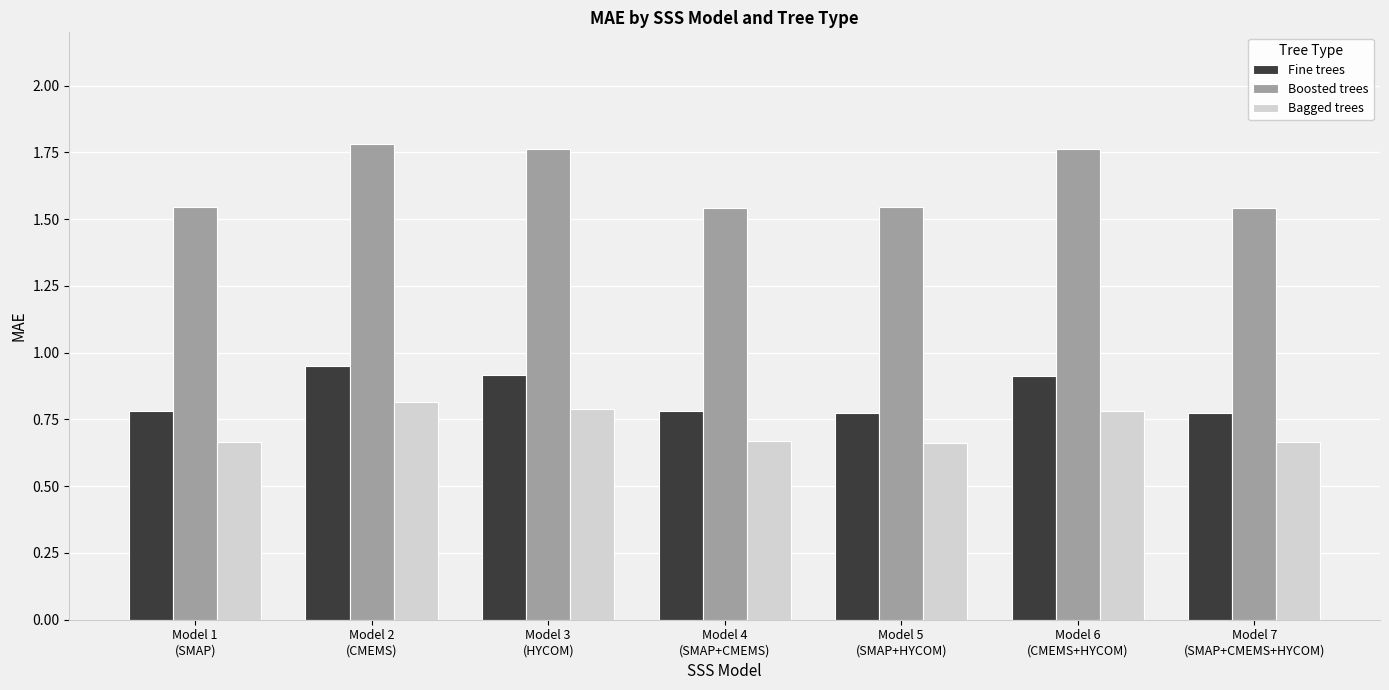

Which series has the largest total across all categories?

Boosted trees